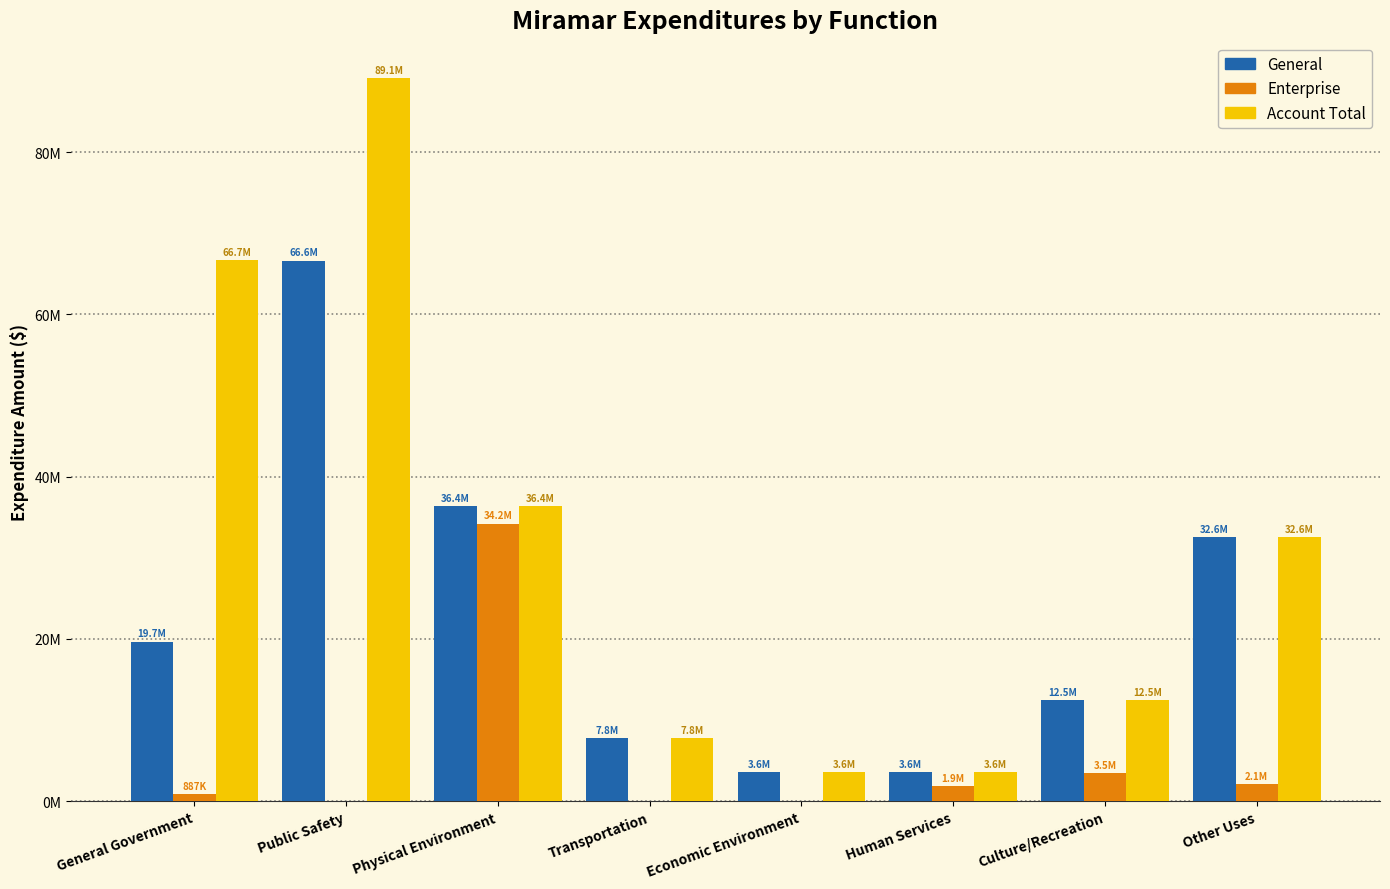

The Account Total series shows 1291425 at Human Services. True or false?

False